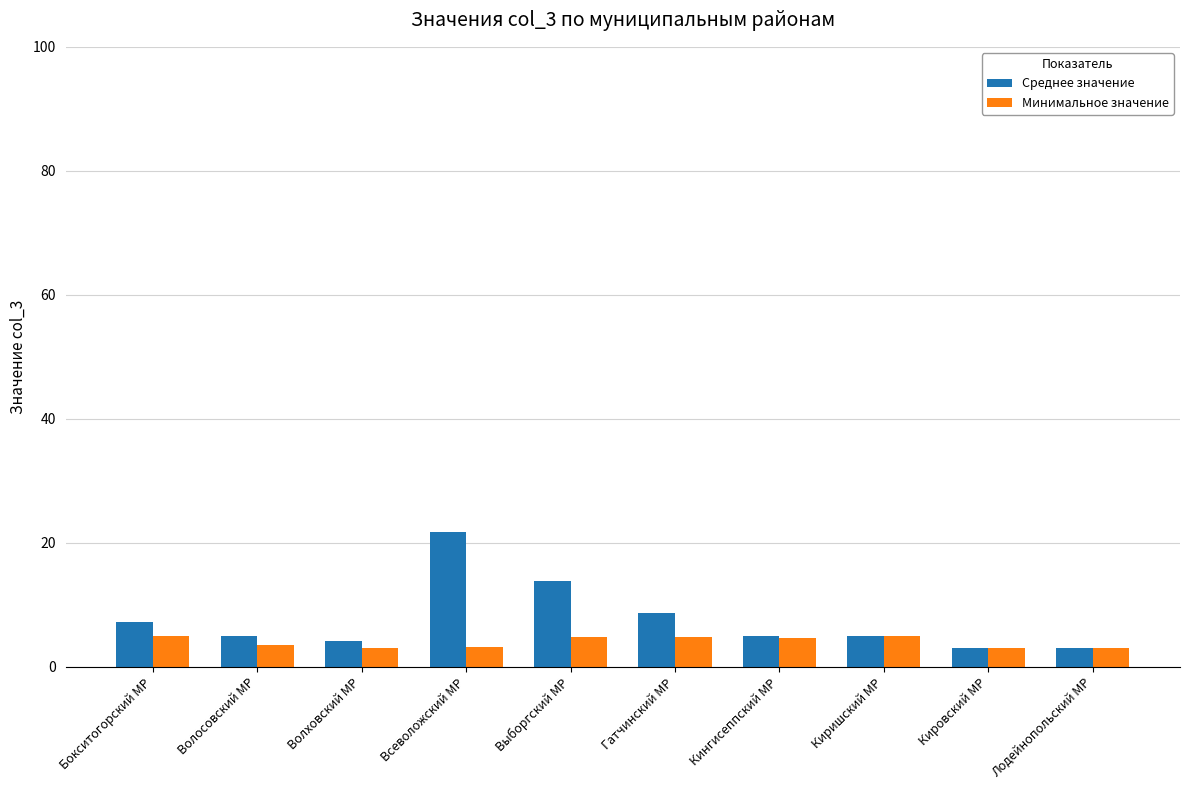

Rank the series by their maximum value, from lowest to highest.

Минимальное значение, Среднее значение